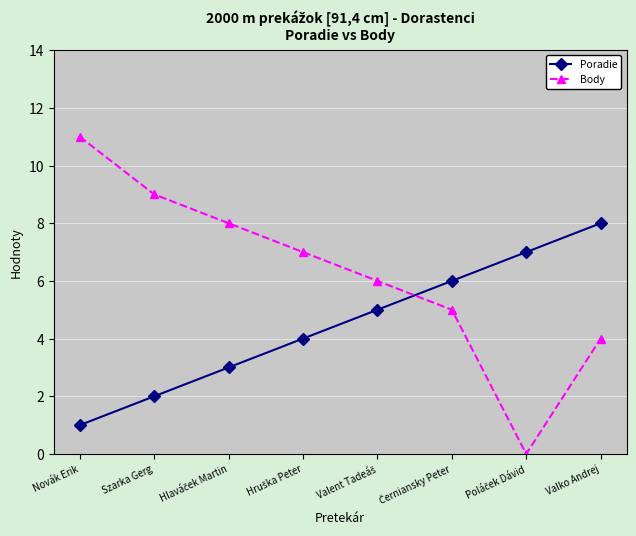

What is the greatest value displayed?

11